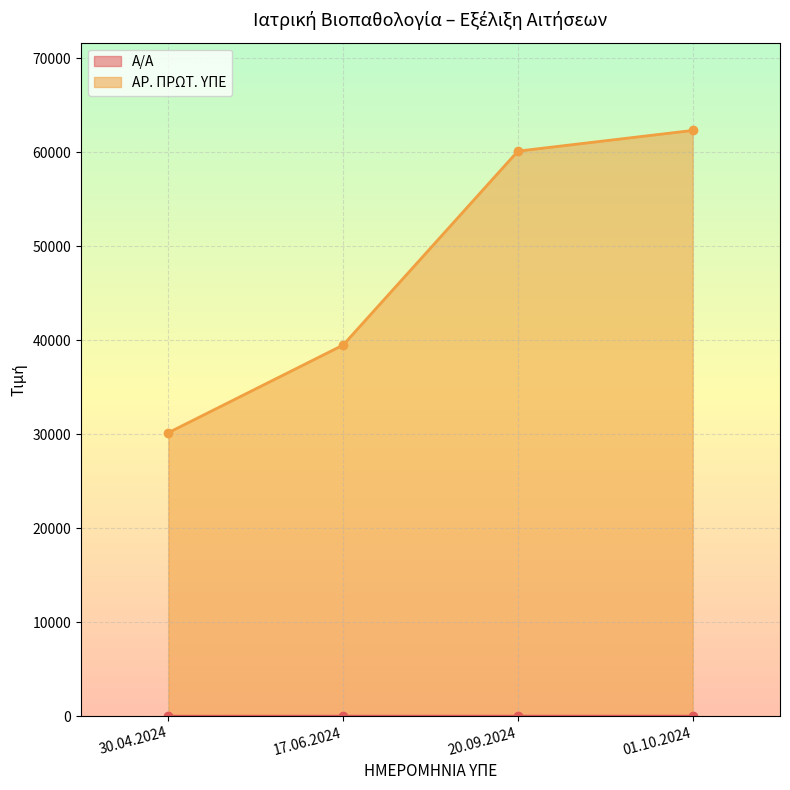

What is the label of the 2nd point from the right?

20.09.2024